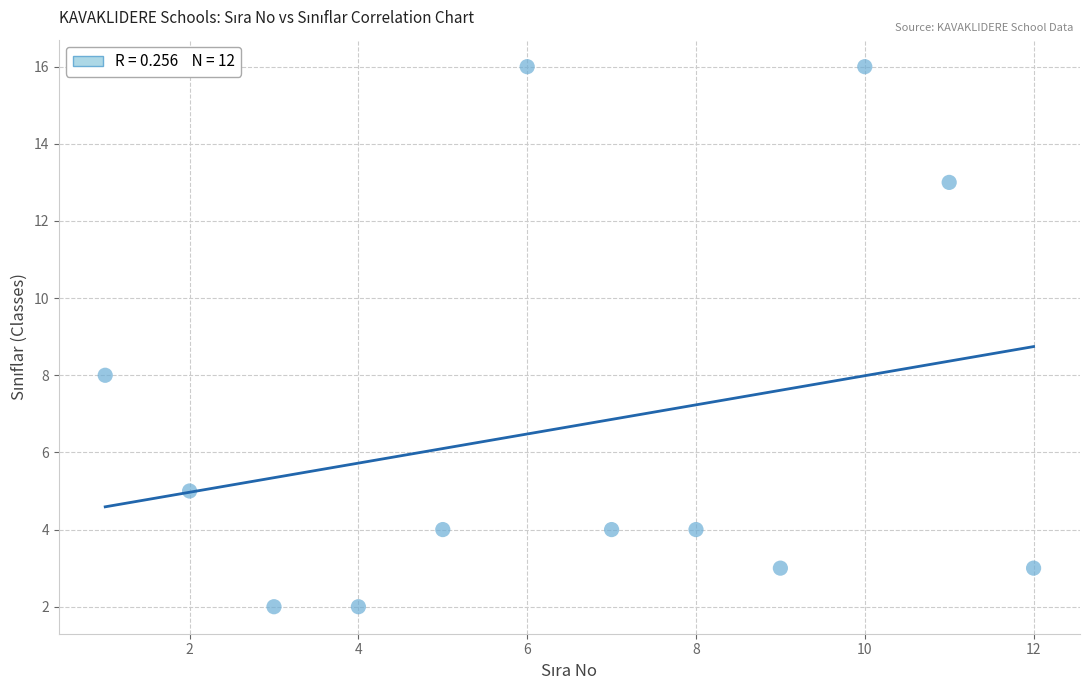

What Y value in the scatter plot is closest to 9?

8